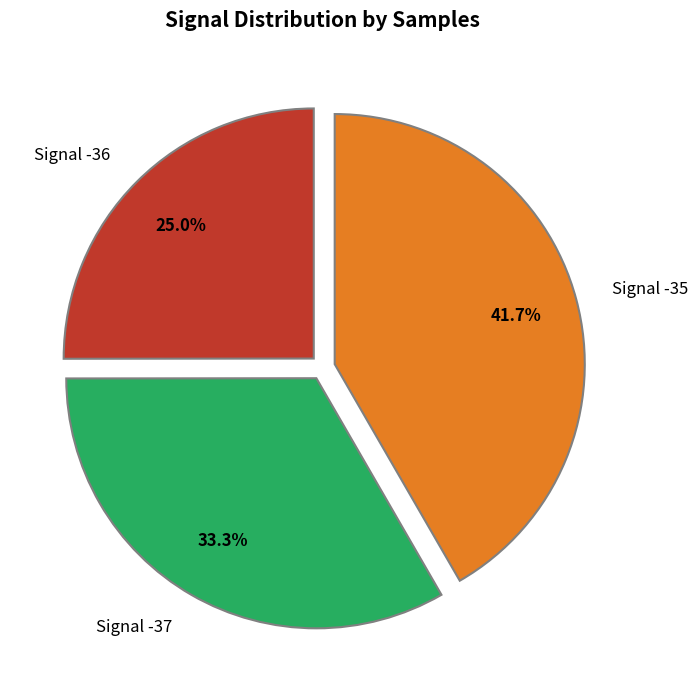

Which category has the smallest portion of the pie?

Signal -36